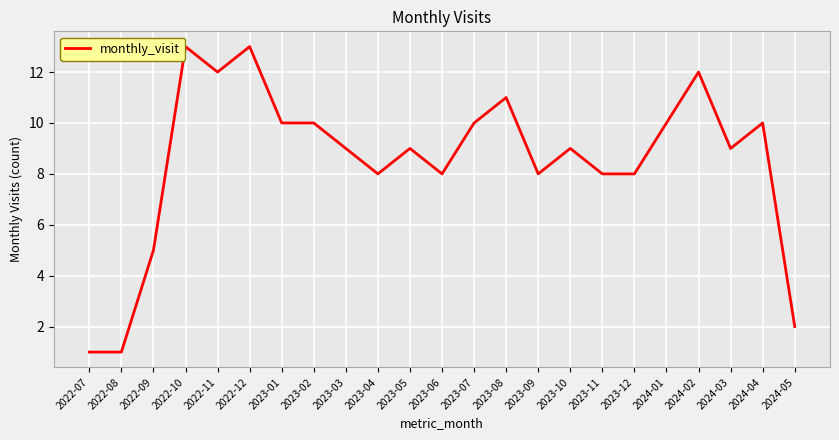

At which label does the data first exceed 9?

2022-10